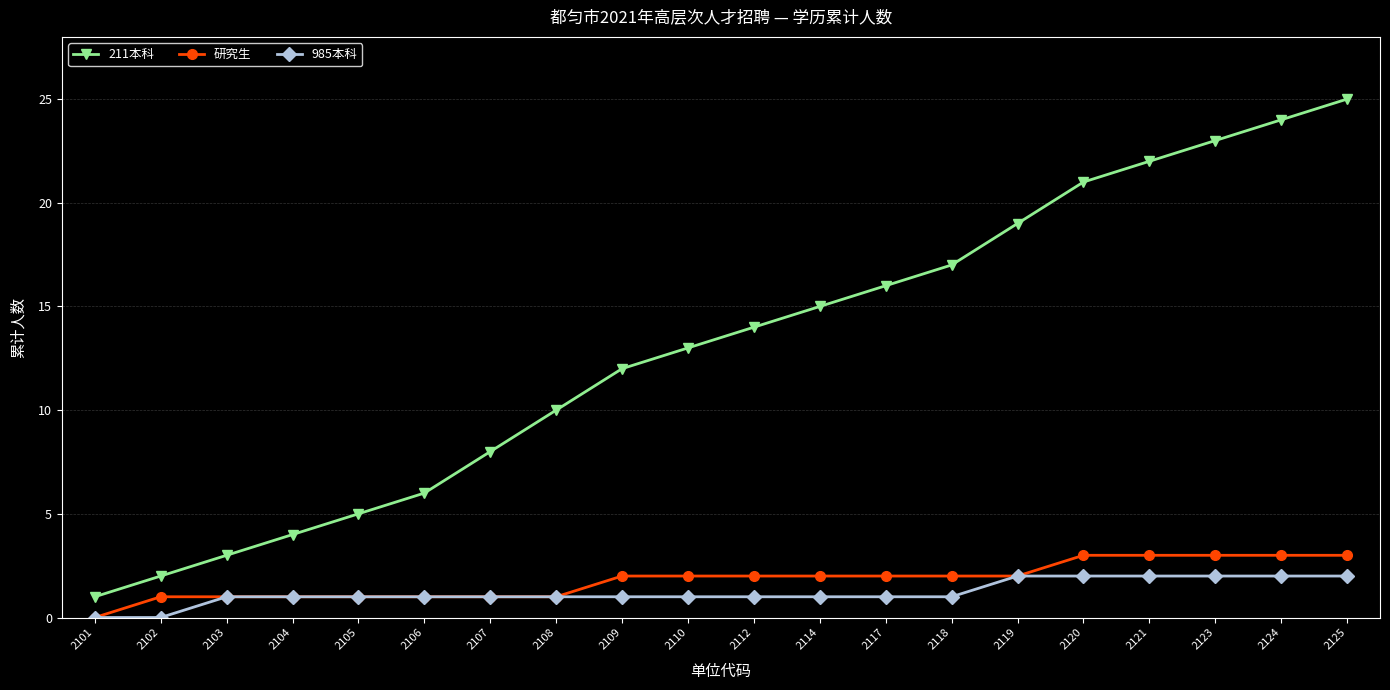

What is the lowest value of the 211本科 series?

1